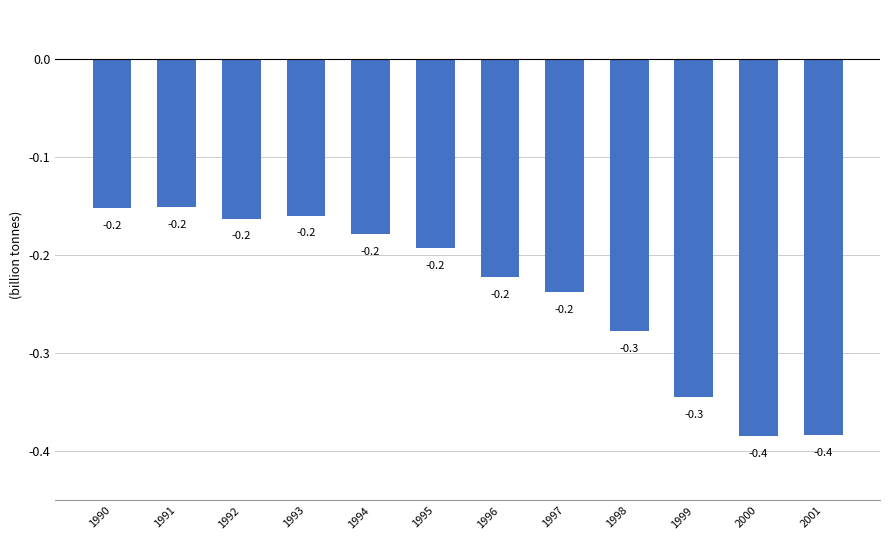

Count the number of categories in the chart.

12